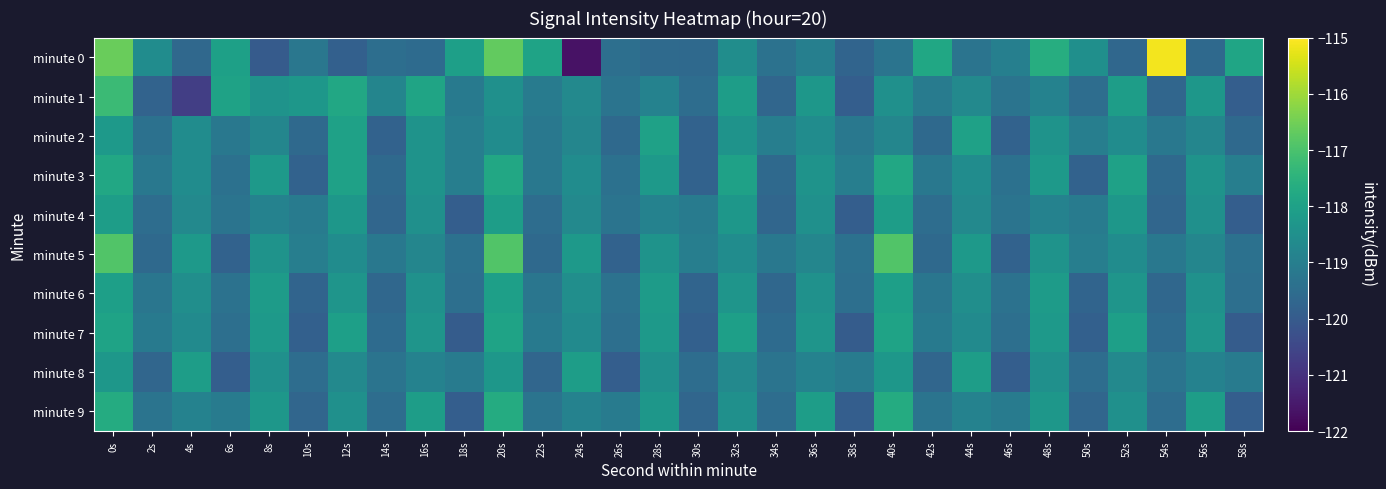

What is the total value across all series at 42s?

-1192.2